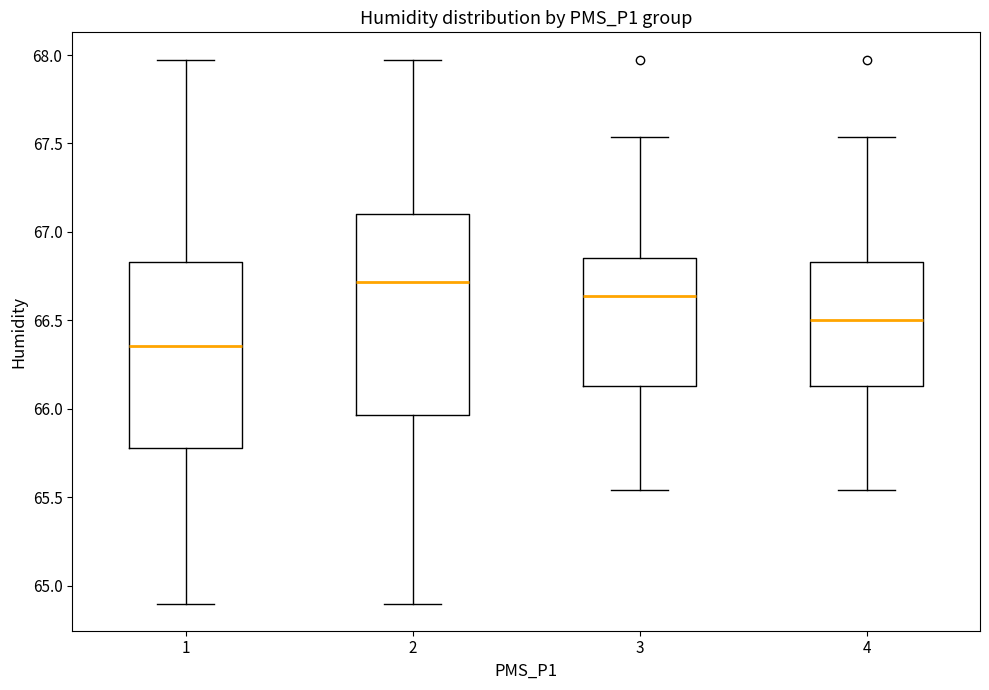

Which box is the tallest, from its lower edge to its upper edge?

2